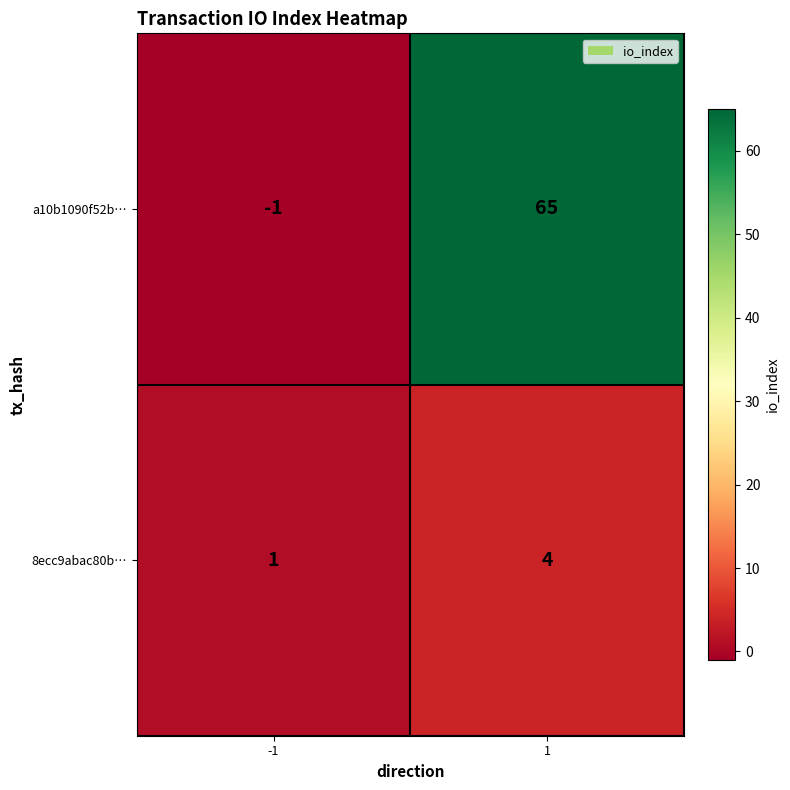

Rank the series by their maximum value, from highest to lowest.

a10b1090f52b…, 8ecc9abac80b…